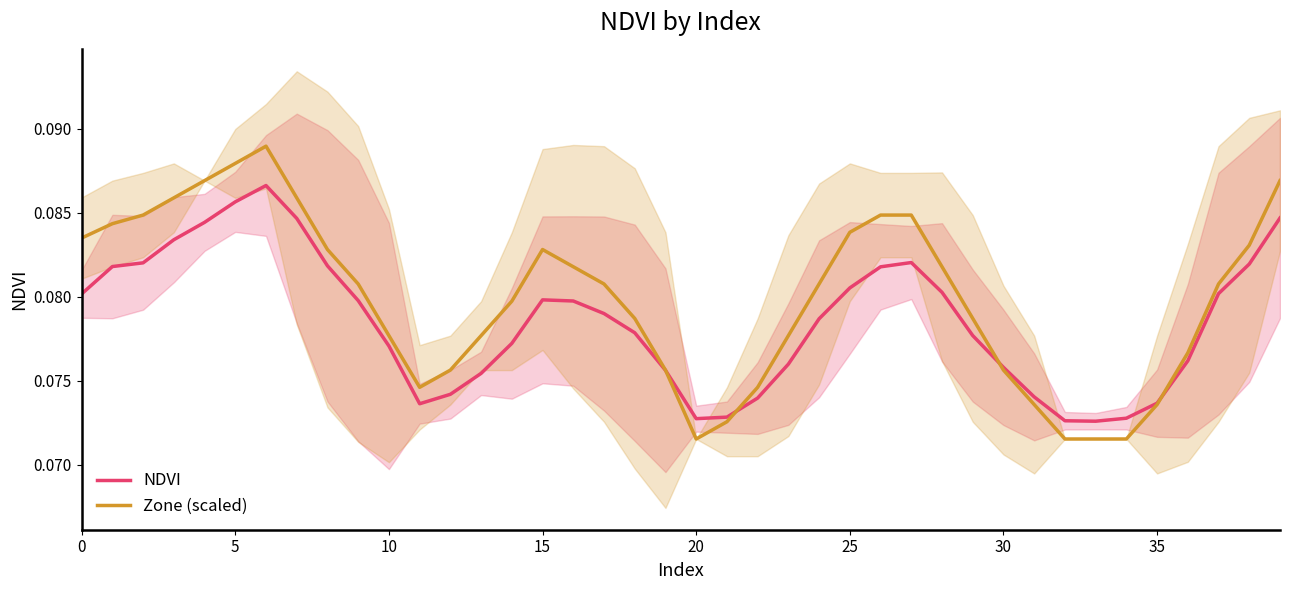

Does the chart display data point markers on the line(s)?

No